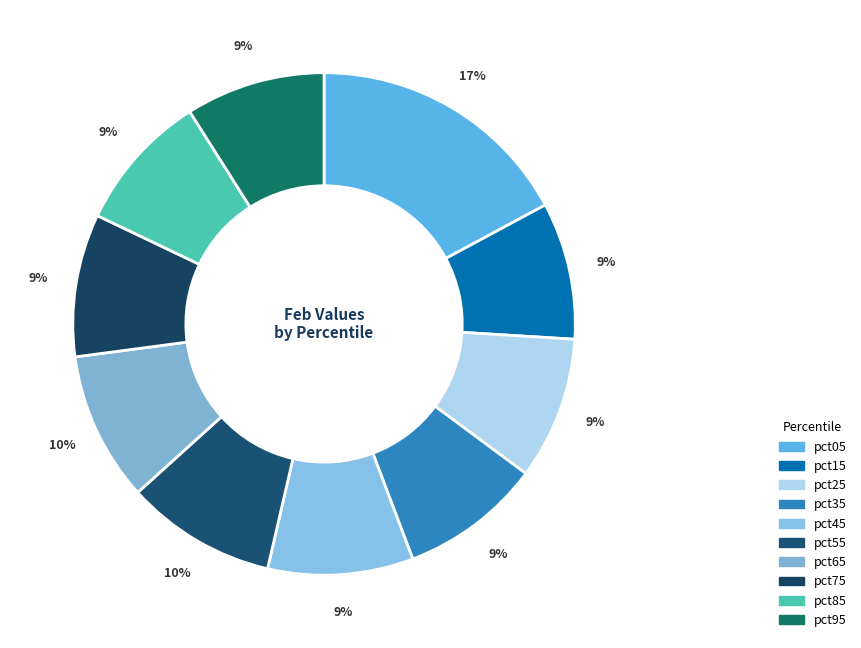

Is there a majority slice in this chart?

No